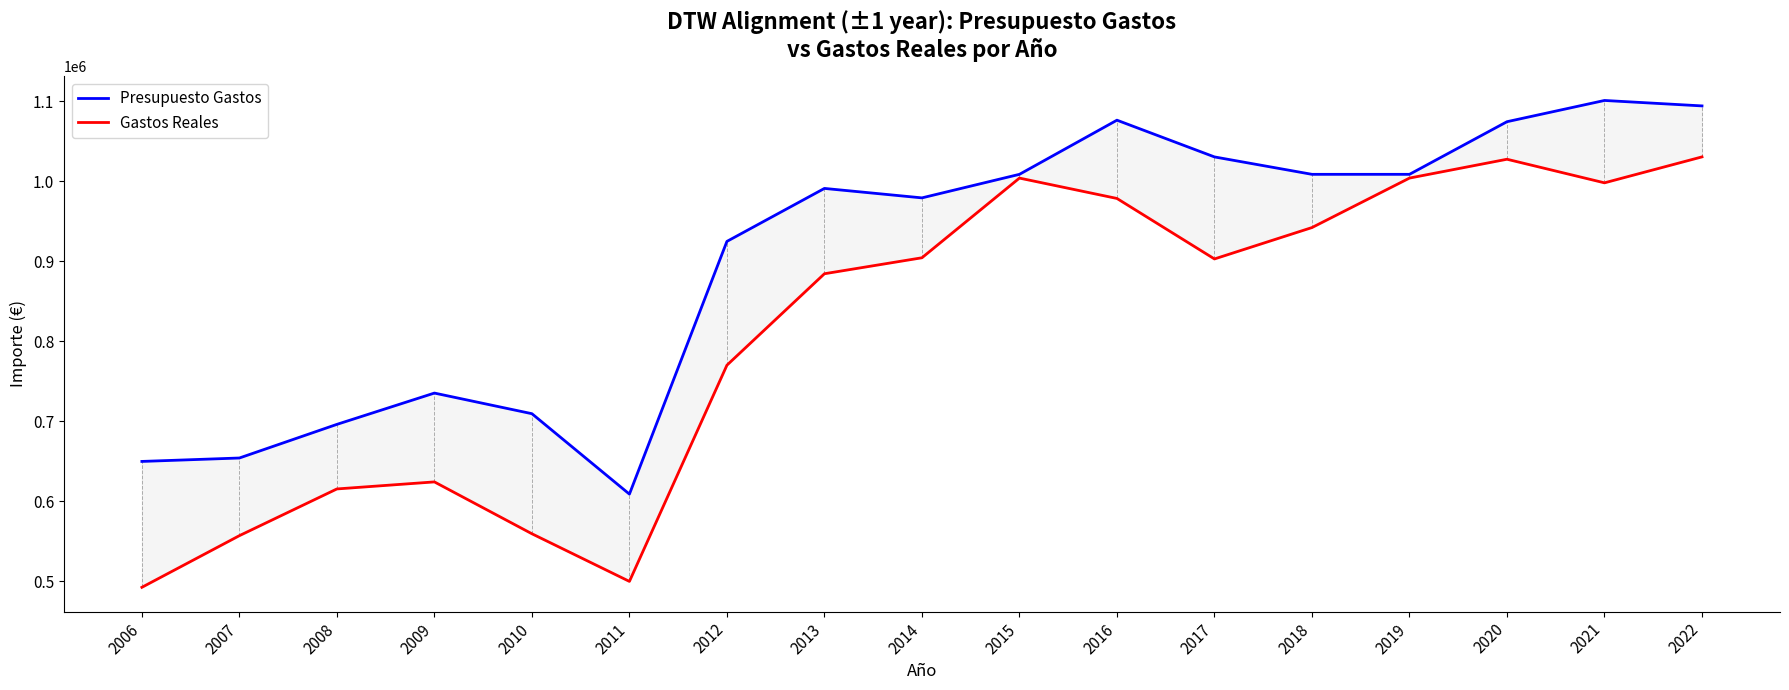

How many categories are shown in the chart?

17